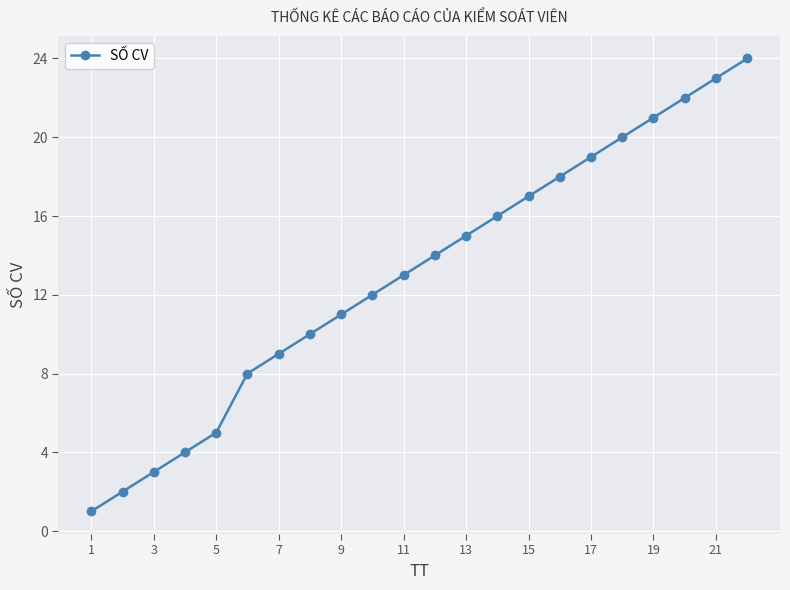

What is the average value?

13